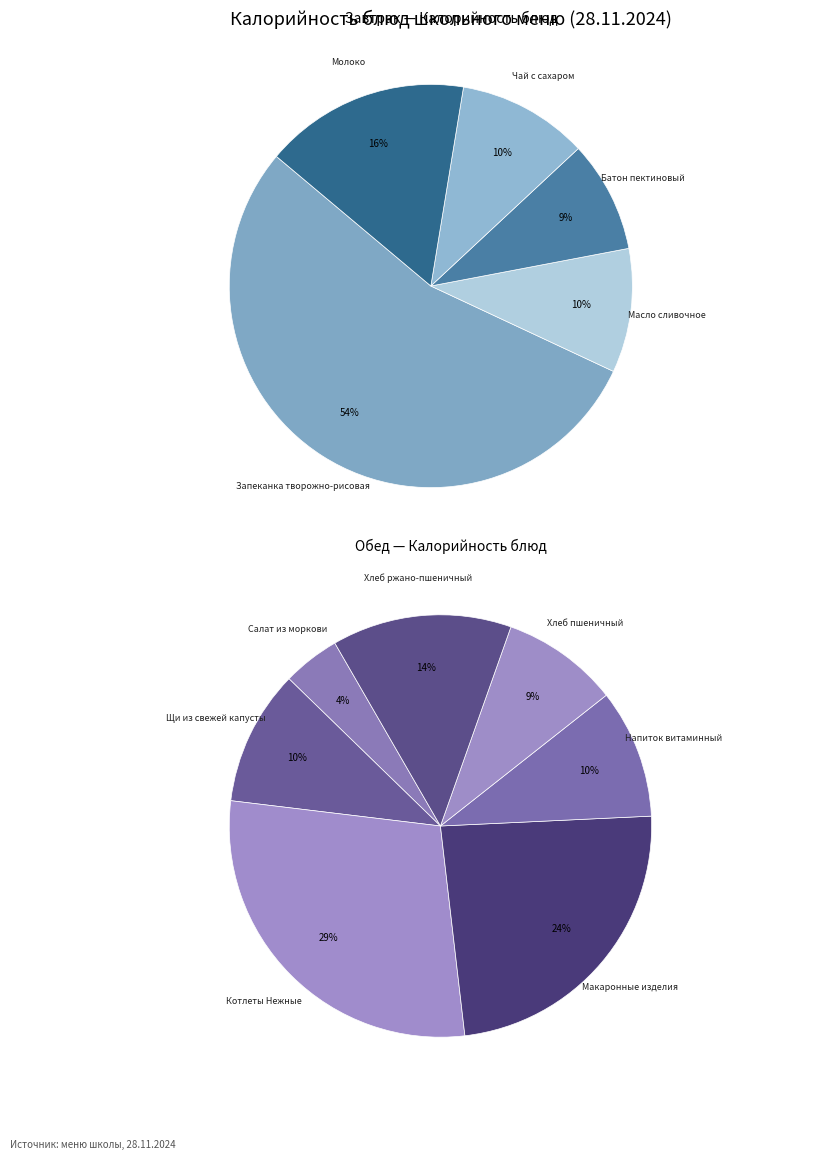

Count the number of slices in the pie.

12